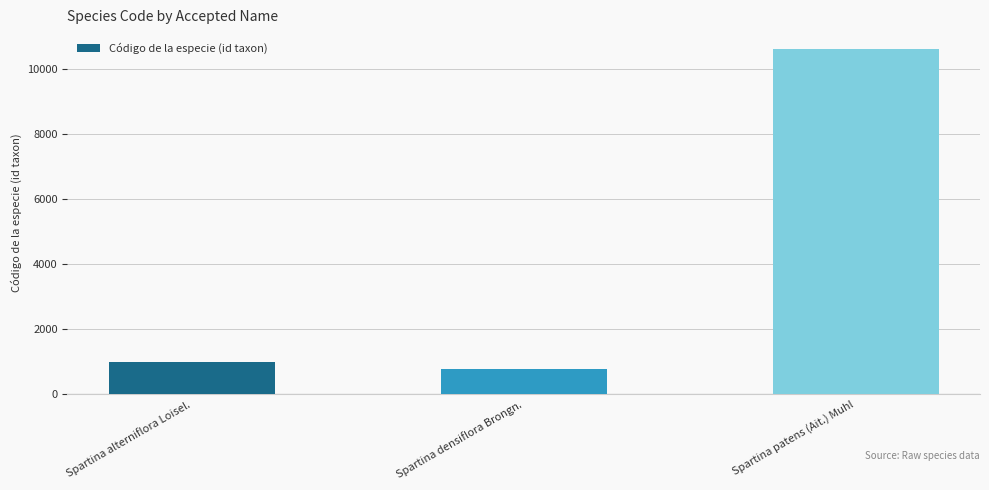

What is the smallest value displayed?

765